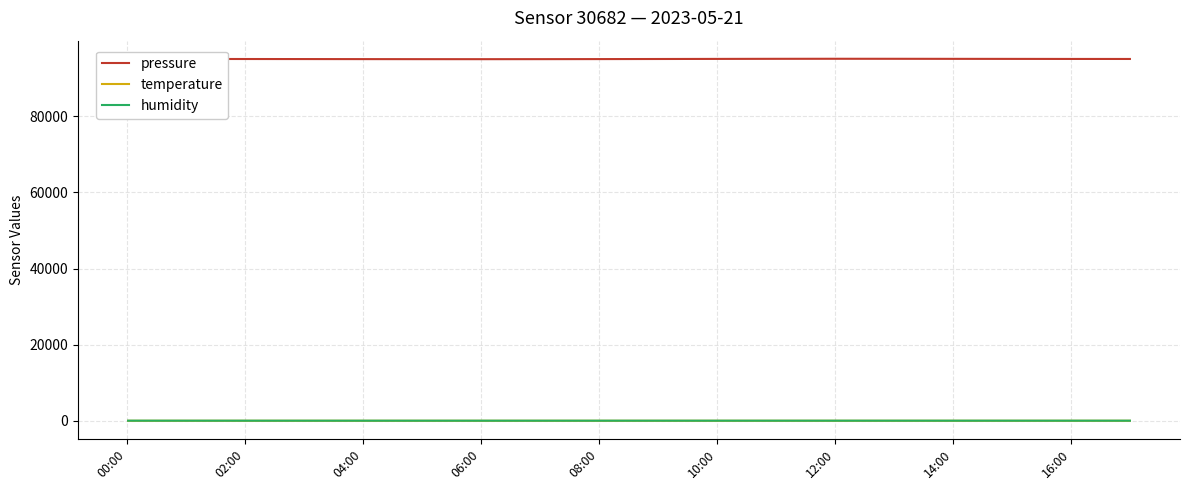

Count the number of categories in the chart.

18